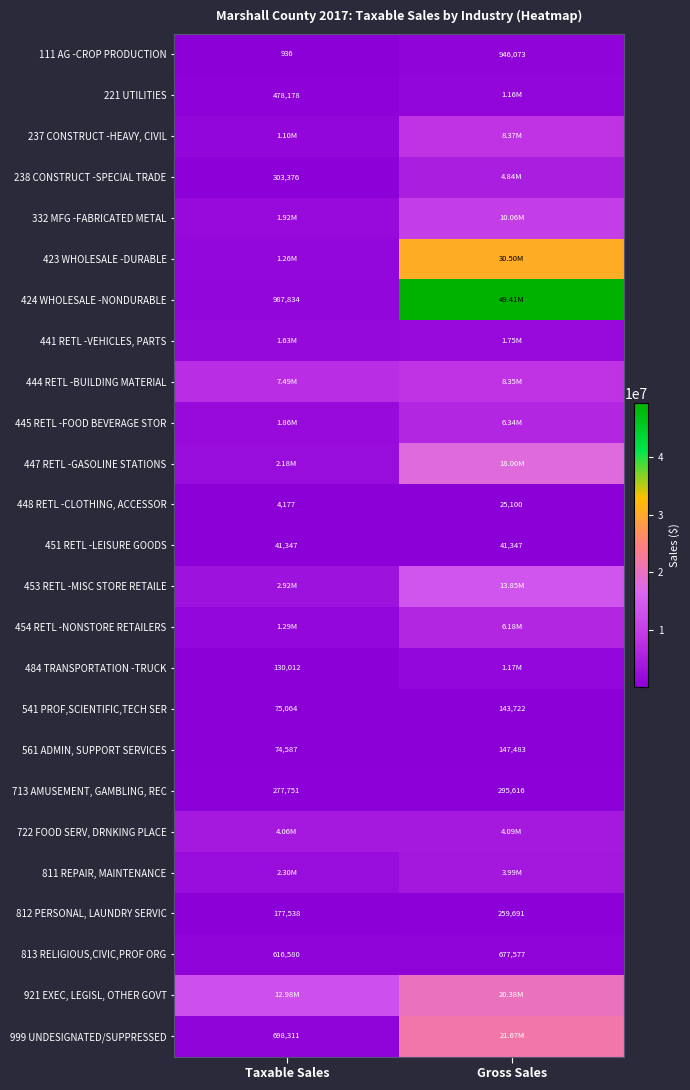

Which label corresponds to the smallest value in the chart?

Taxable Sales